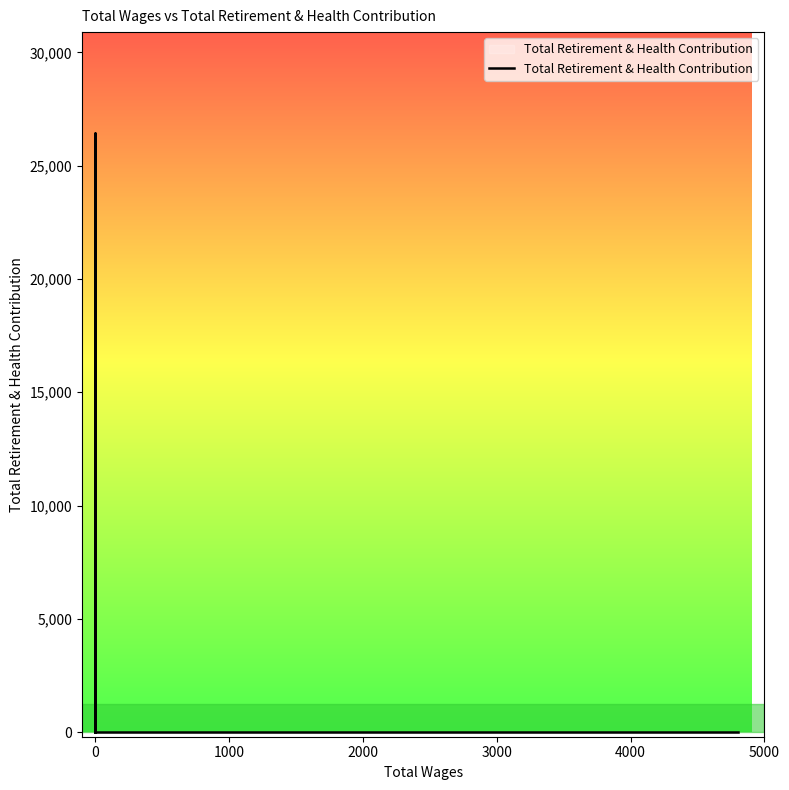

The chart shows a value of -8795 at 0. True or false?

False